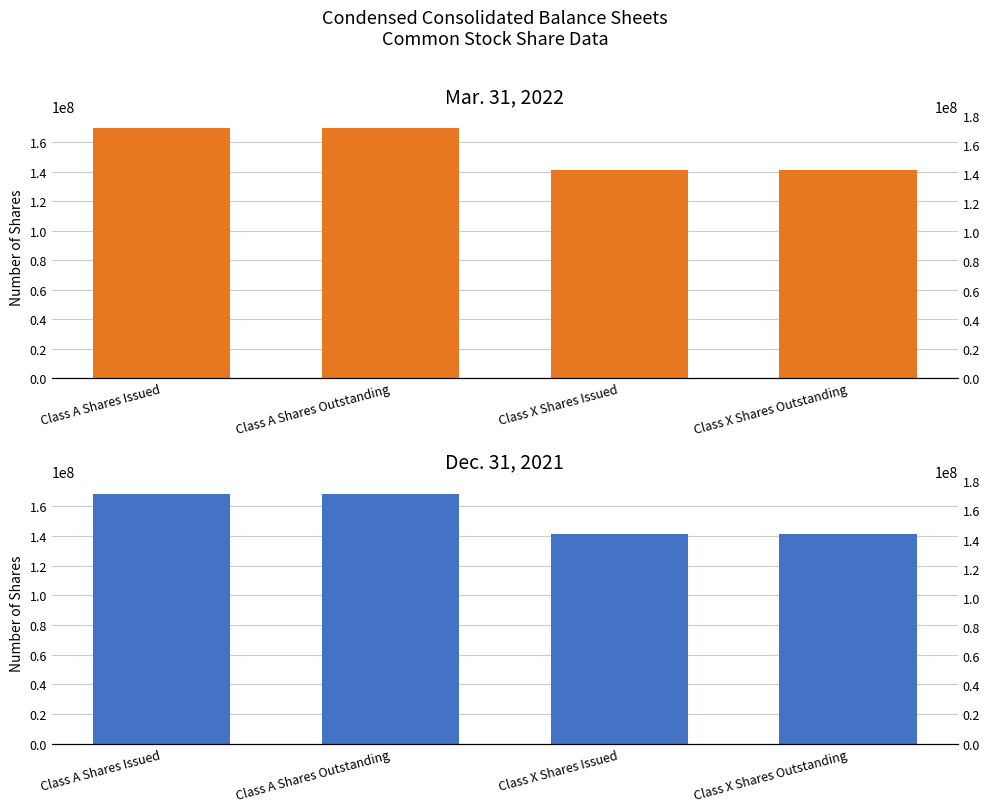

Which category has the highest value across all series?

Class A Shares Issued